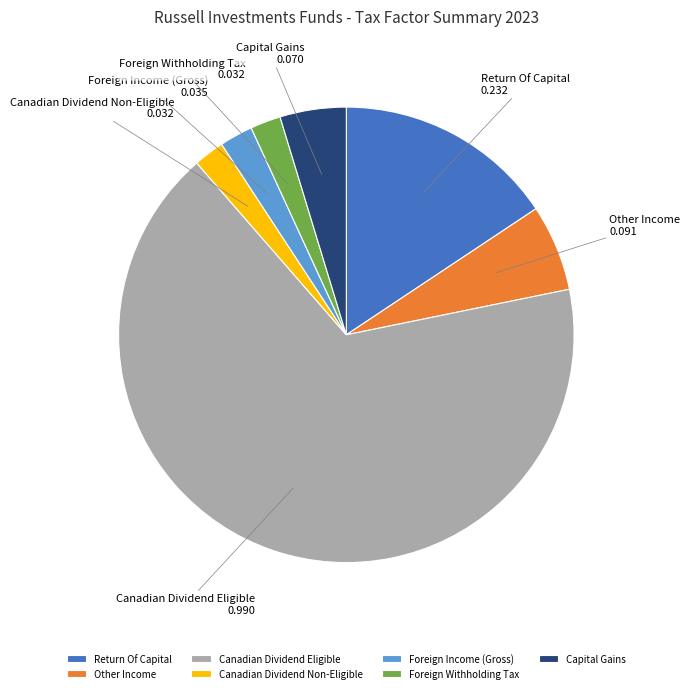

Which has a higher value, Capital Gains or Canadian Dividend Non-Eligible?

Capital Gains